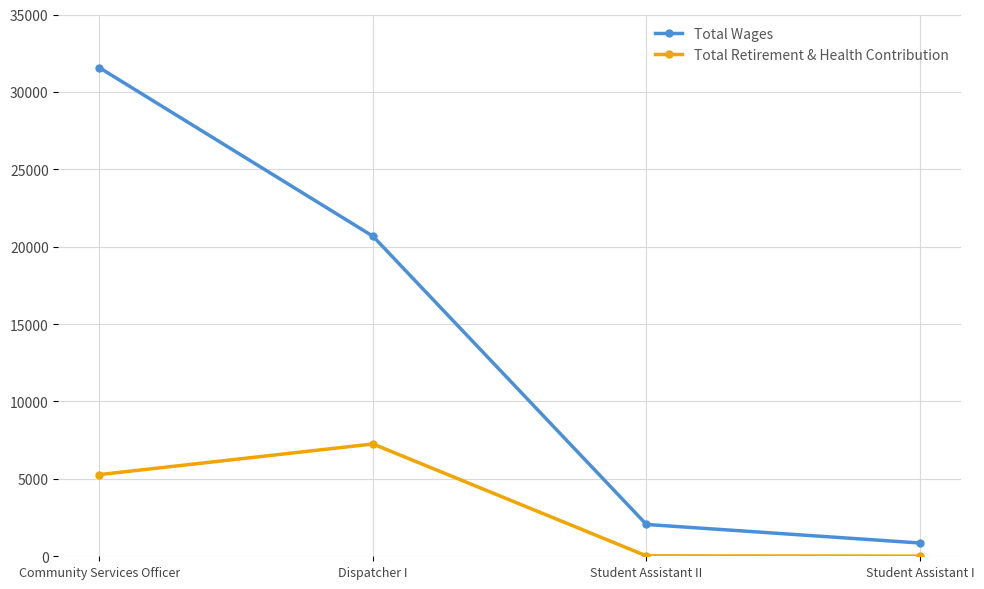

At which label is Total Wages closest to 16209?

Dispatcher I